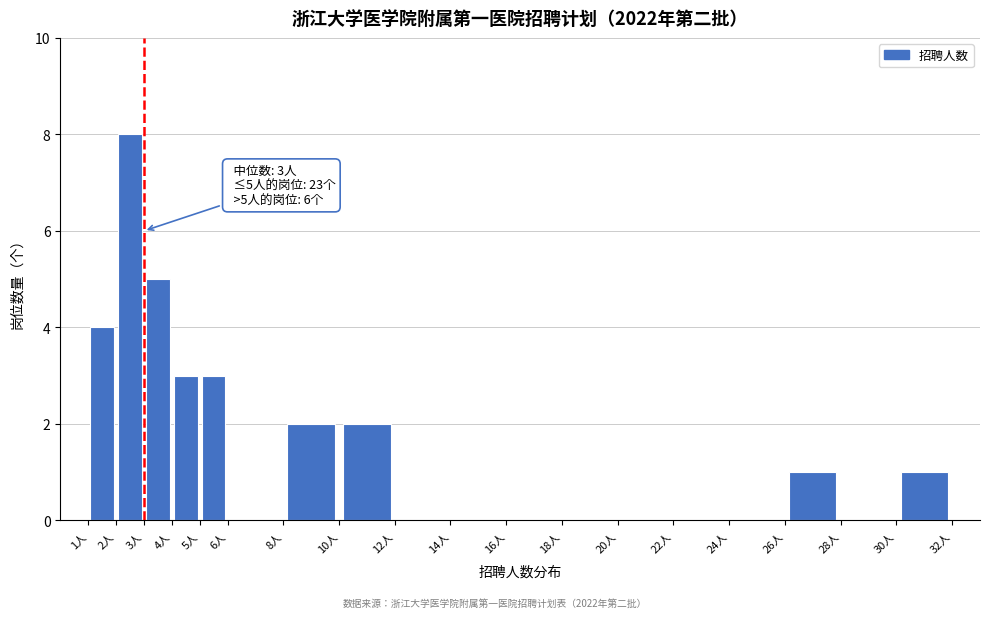

Over which range of the x-axis is the bar tallest?

2 to 3